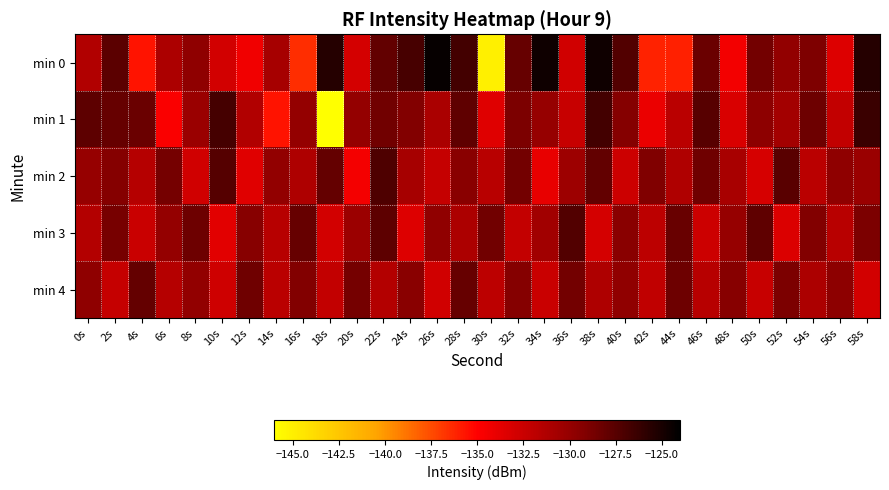

Between 30s and 22s, which is larger?

22s